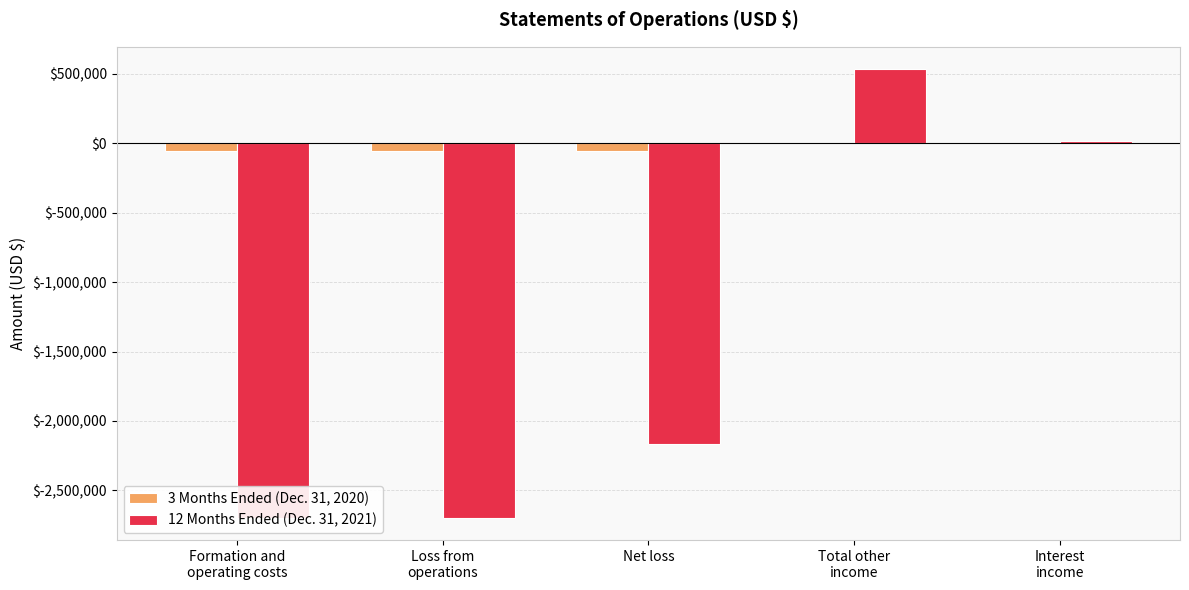

At how many categories does at least one series exceed -1890260?

5